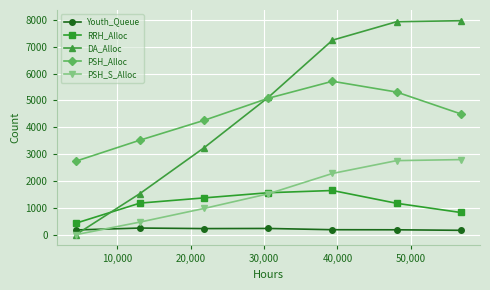

What is the highest value of the Youth_Queue series?

247